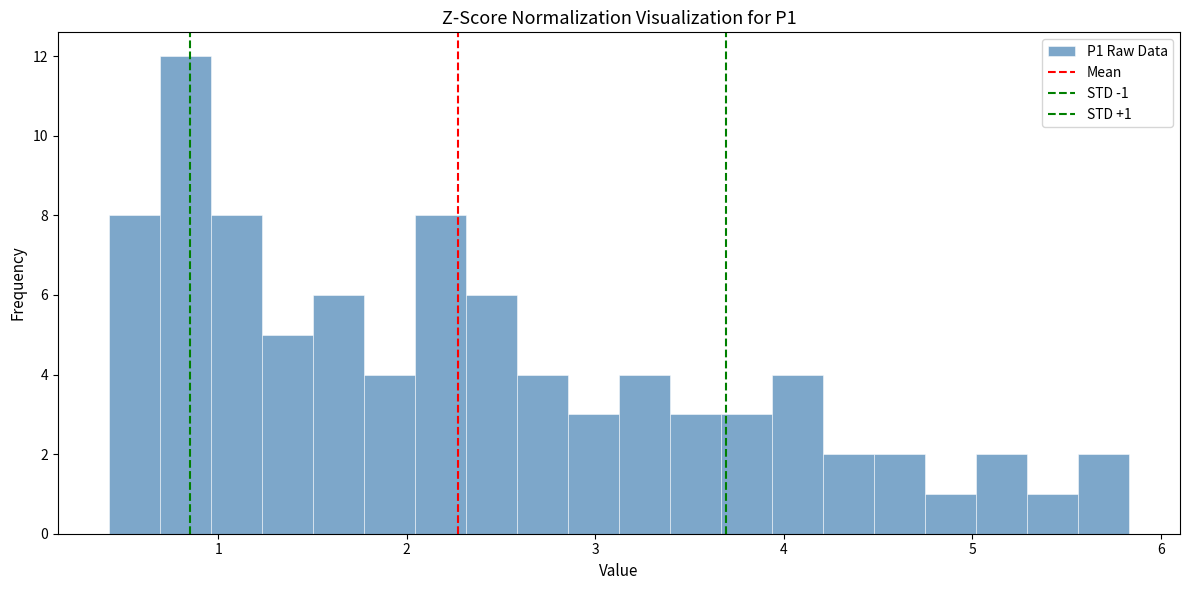

Around what value on the x-axis is the tallest bar? Give the approximate position of its centre, as read against the axis.

0.8